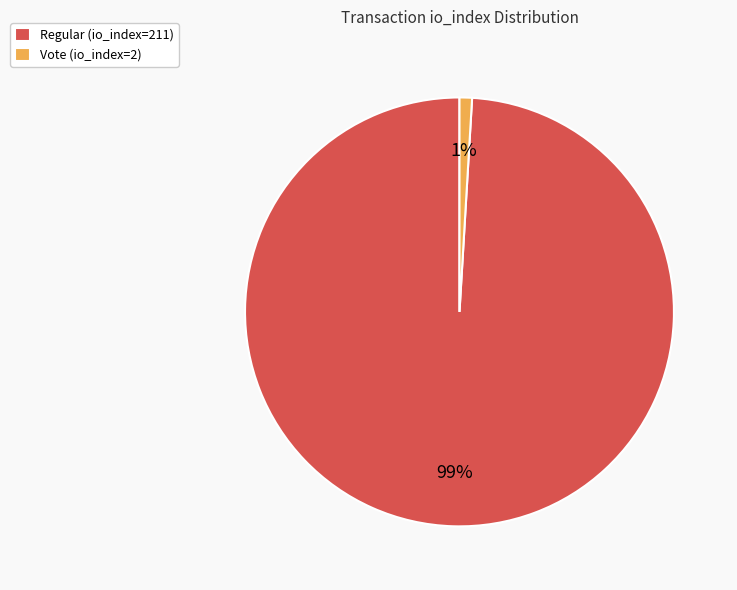

Count the number of slices in the pie.

2